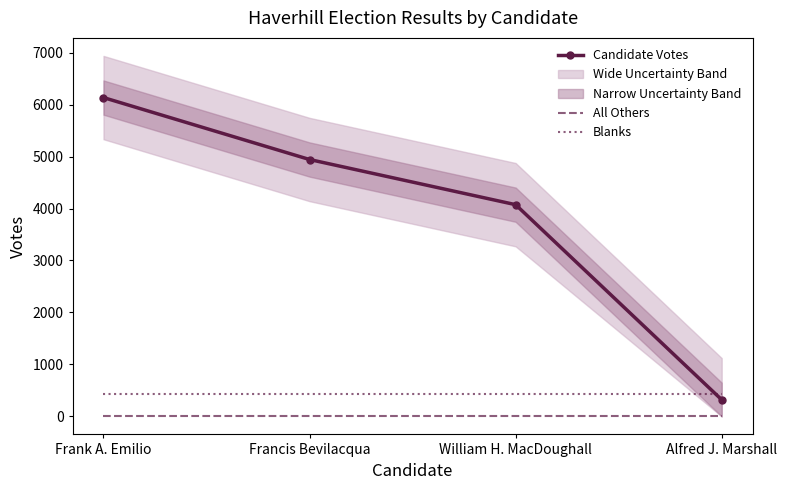

True or false: Blanks and All Others intersect in this chart.

False